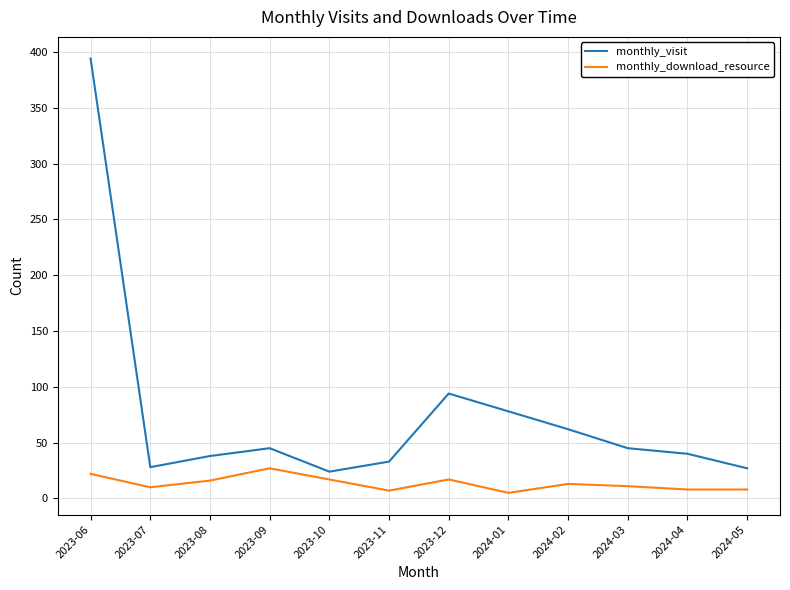

What is the total value across all series at 2023-08?

54